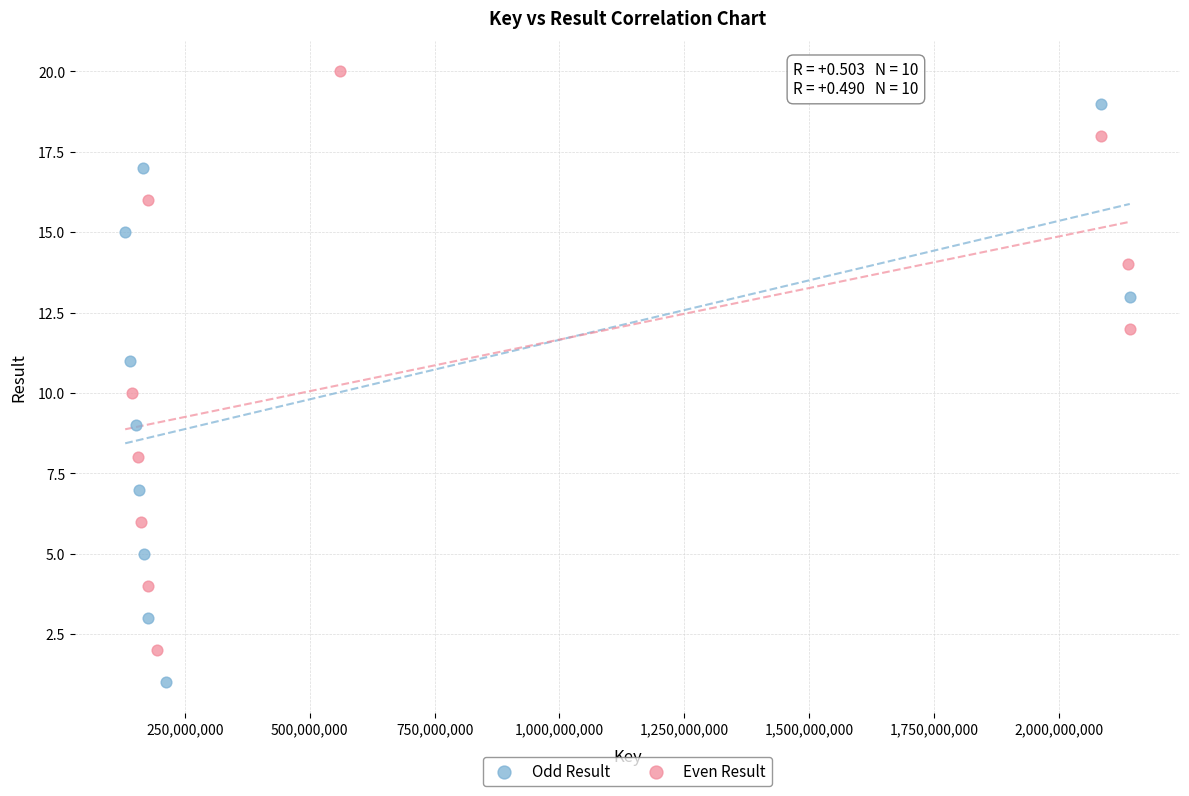

Which series reaches the minimum Y coordinate?

Odd Result